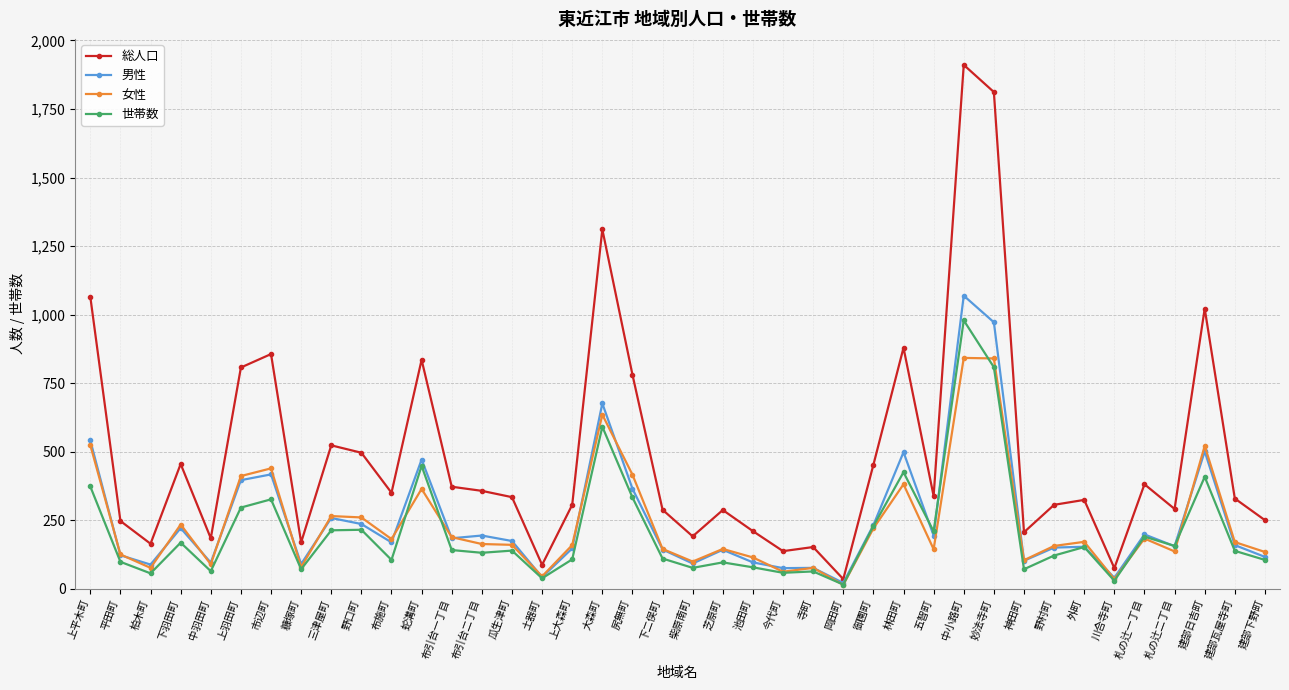

How many series are shown in this chart?

4